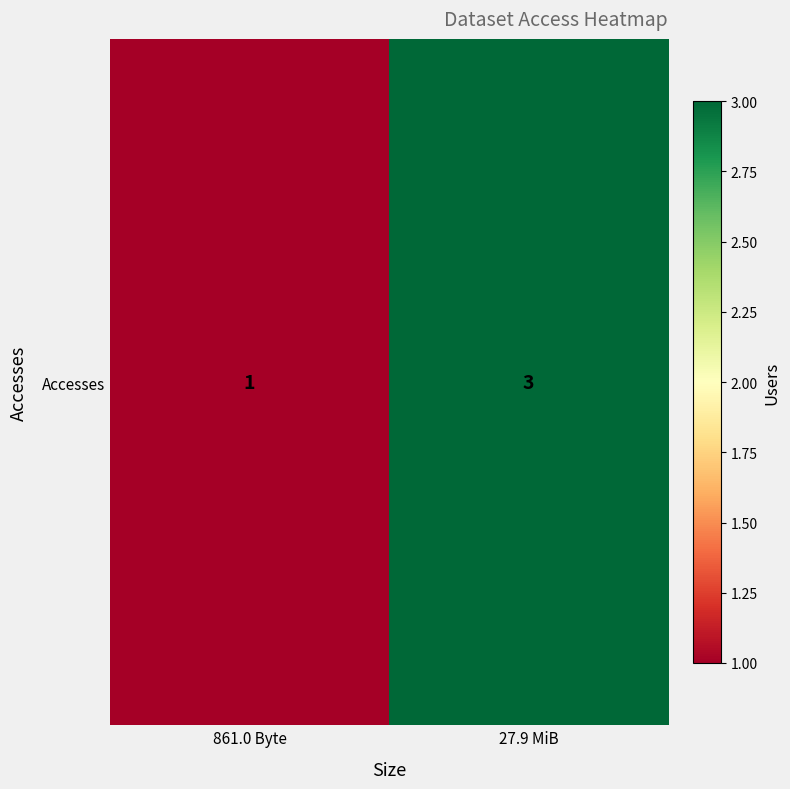

The chart shows a value of 1 at 861.0 Byte. True or false?

True